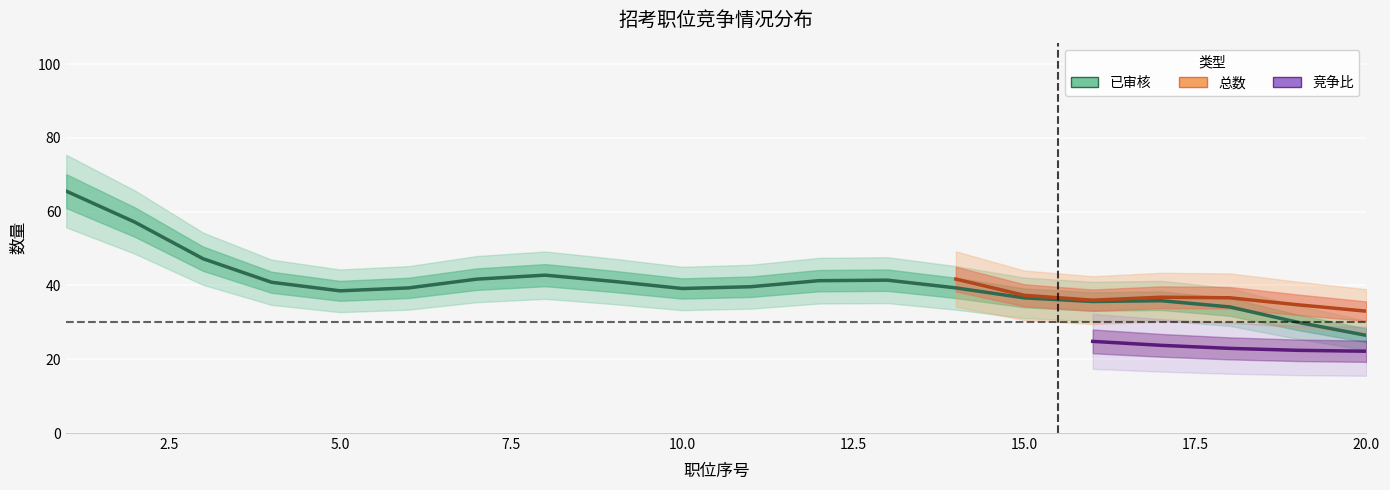

True or false: 待审核 and 总数 cross at least once.

False